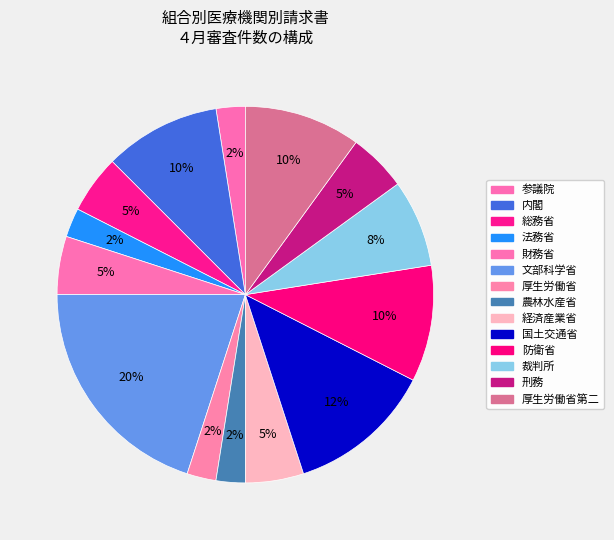

How many segments does this pie chart have?

14